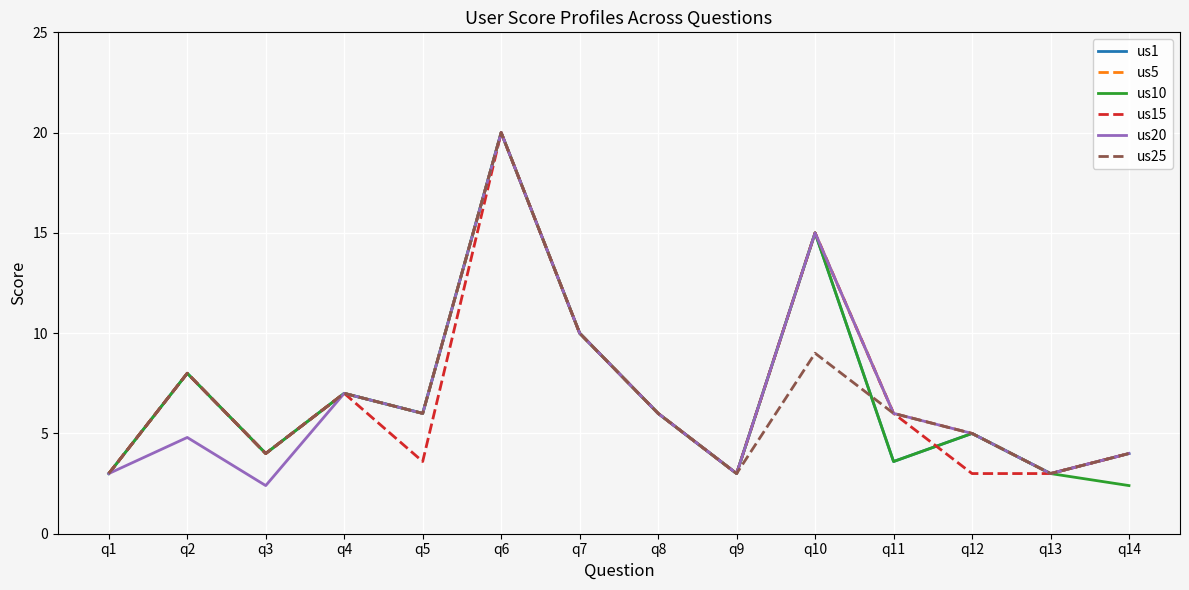

Is it true that us5 equals 1.5 at q3?

False